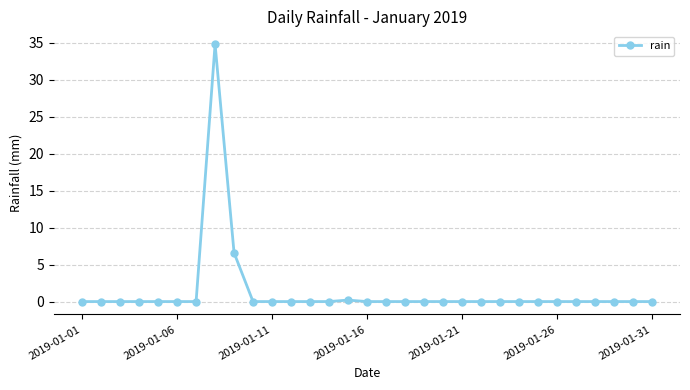

What is the maximum value shown in the chart?

34.8